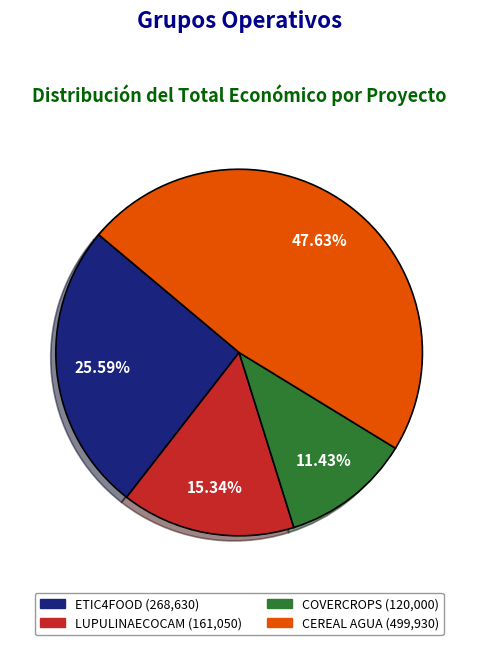

Do CEREAL AGUA and ETIC4FOOD together represent more than half of the pie?

Yes